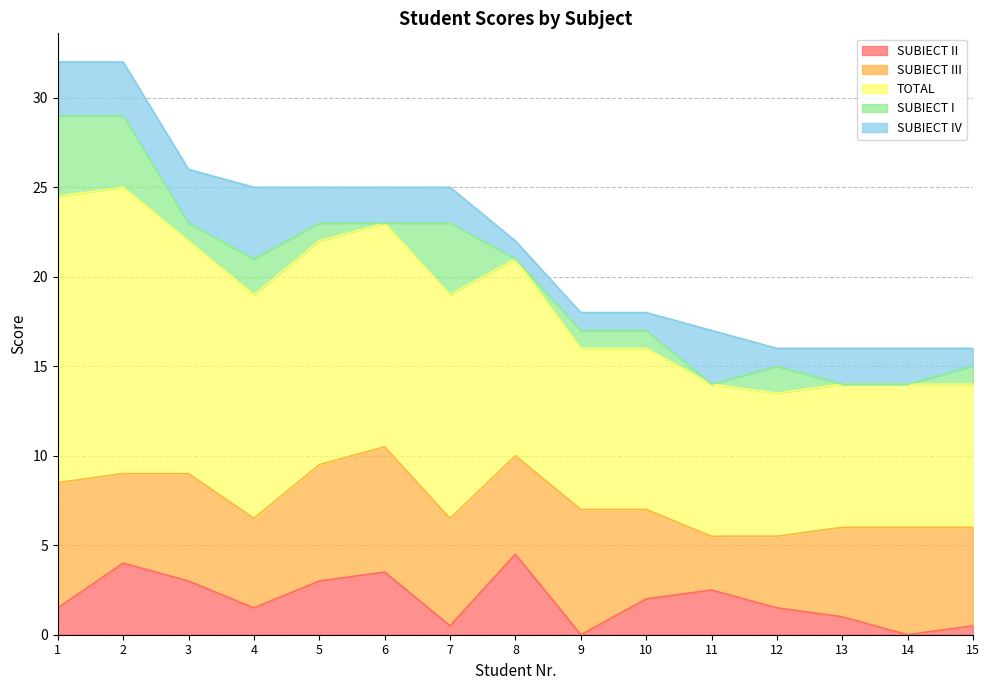

True or false: SUBIECT II and SUBIECT I cross at least once.

True